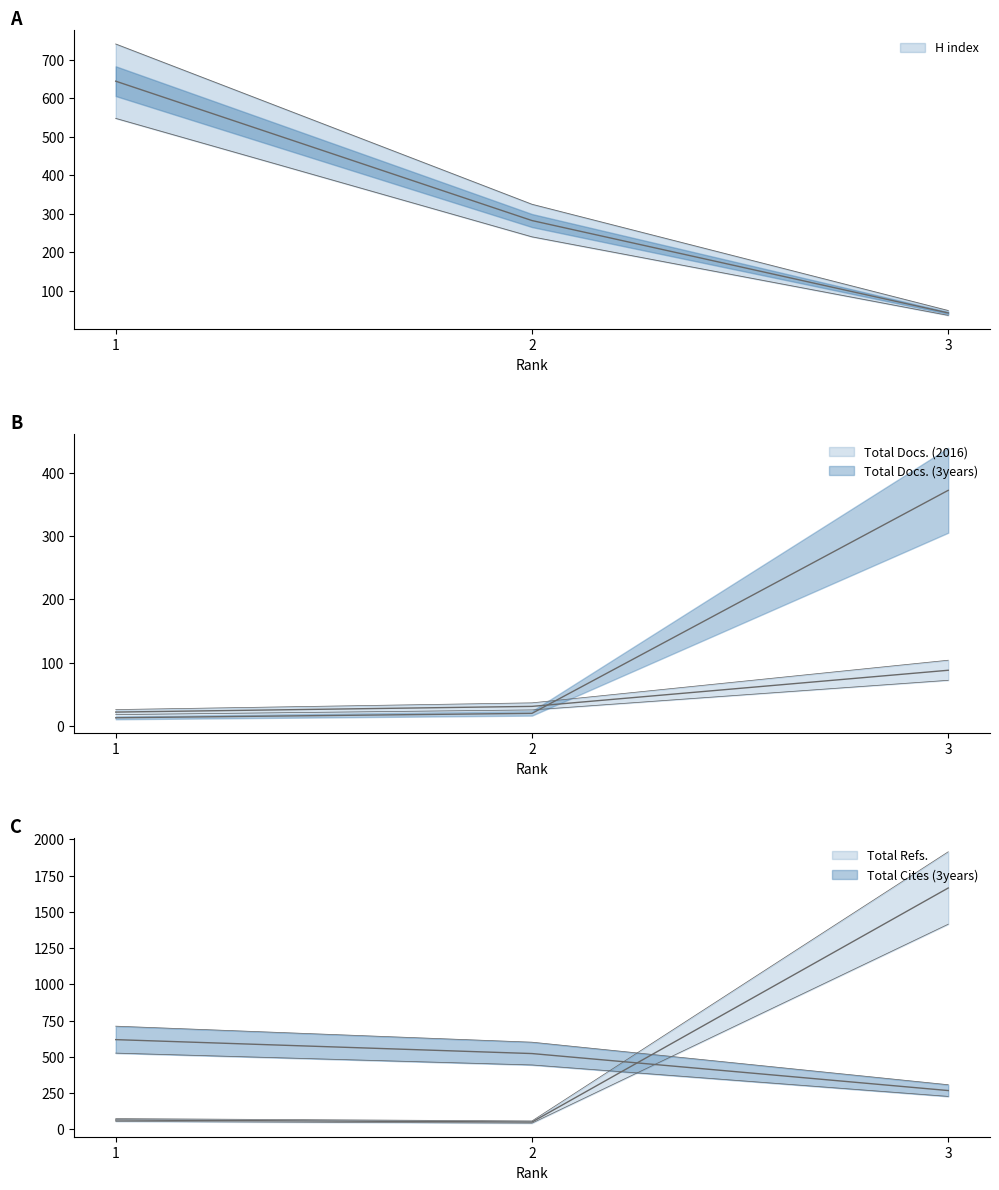

What is the value of the Total Refs. point at the 2nd from the left?

51